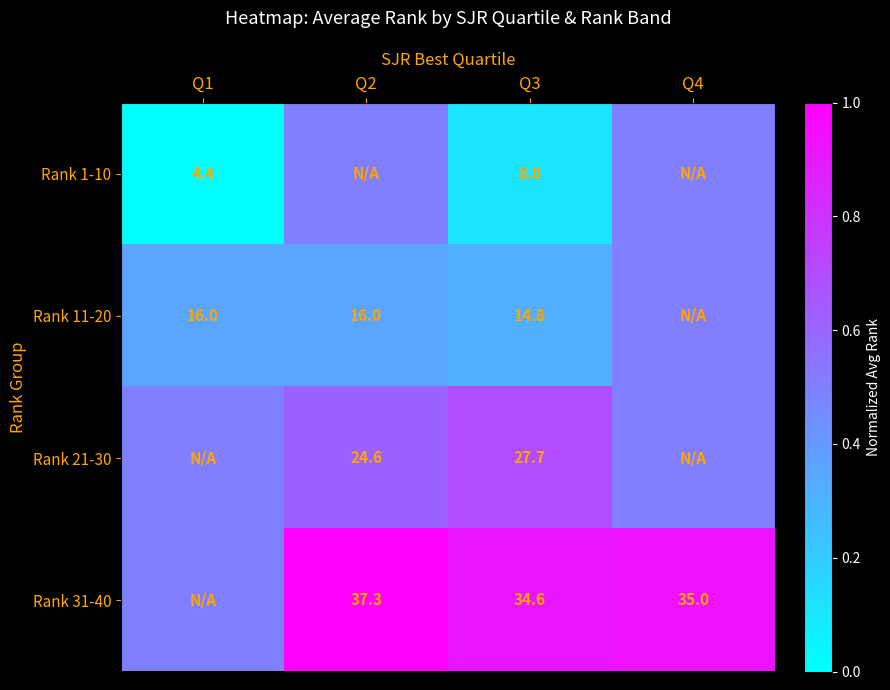

How many distinct data groups are displayed?

4